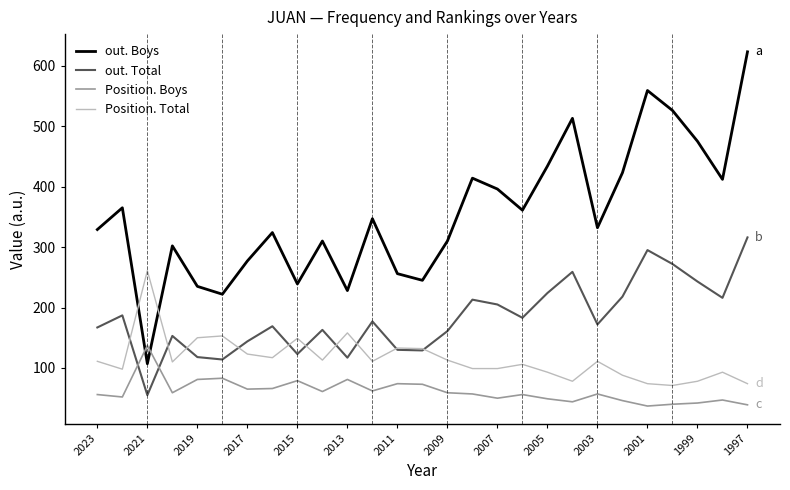

What are all the series names shown in the legend?

out. Boys, out. Total, Position. Boys, Position. Total